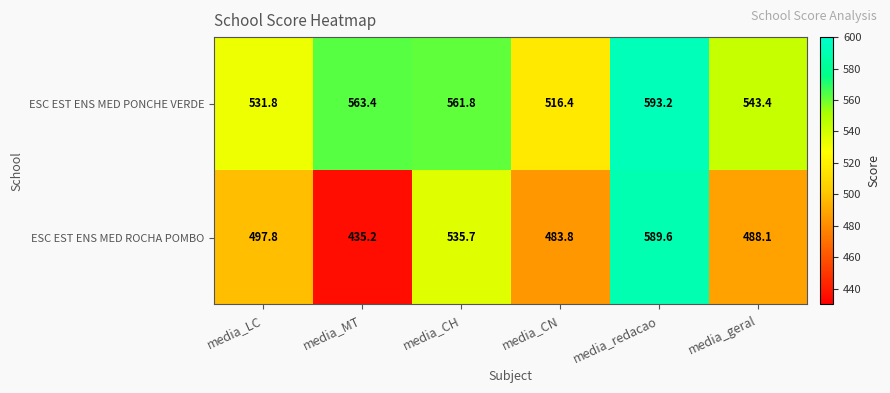

Which category has the lowest value across all series?

media_MT